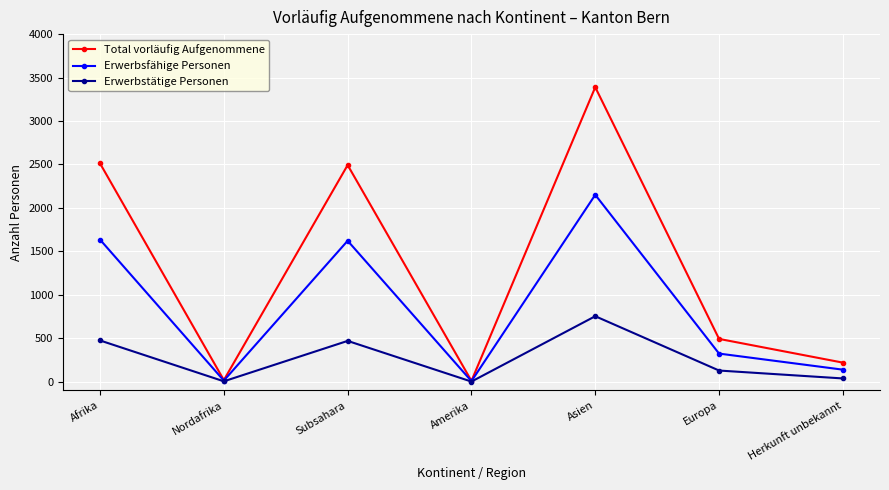

Rank the series by their average value, from highest to lowest.

Total vorläufig Aufgenommene, Erwerbsfähige Personen, Erwerbstätige Personen